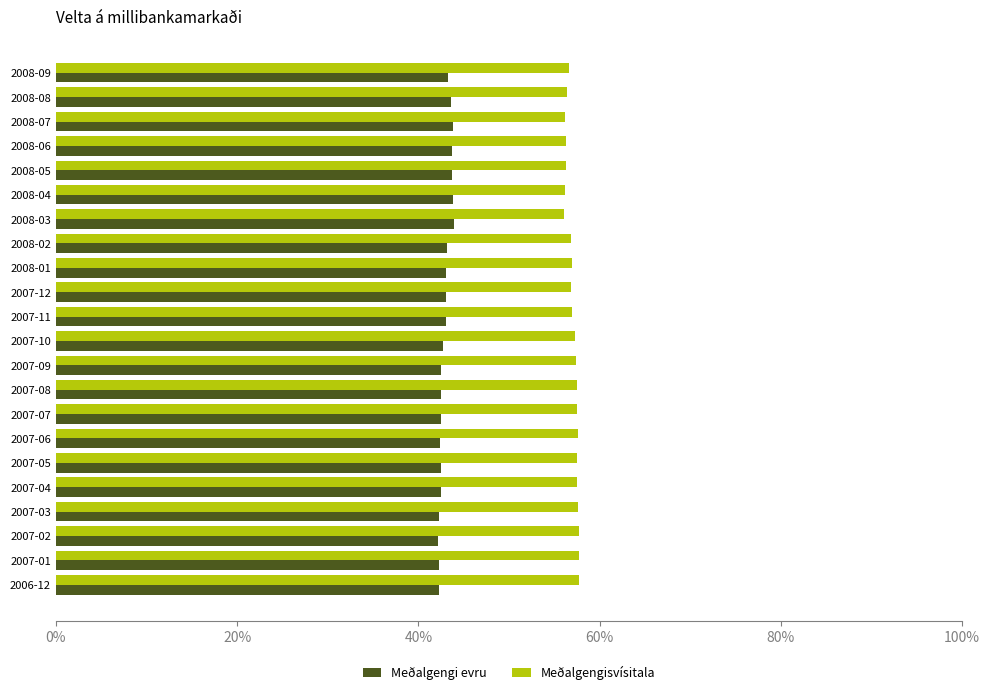

What is the average value of the Meðalgengisvísitala series?

57.0